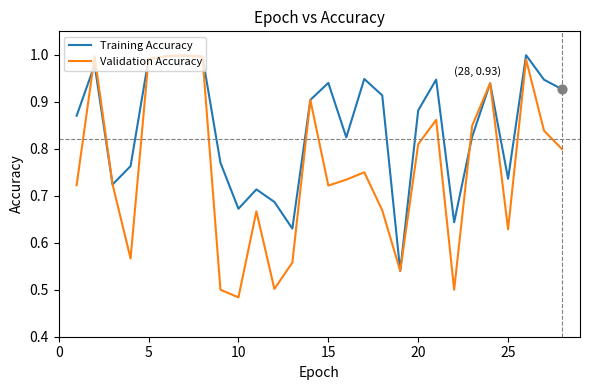

Which series has the largest total across all categories?

Training Accuracy